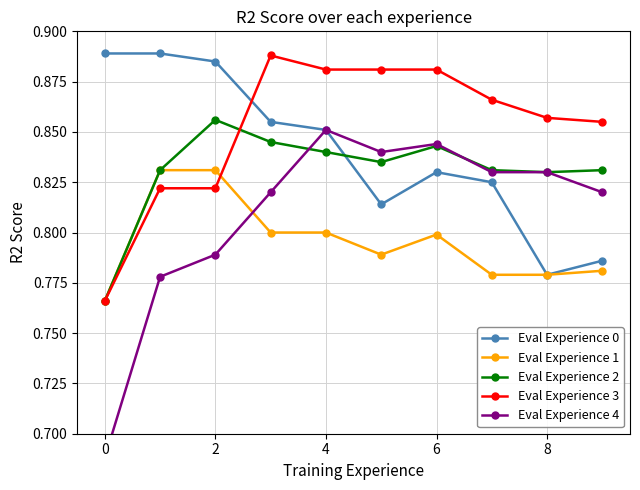

What is the average value of the Eval Experience 4 series?

0.8